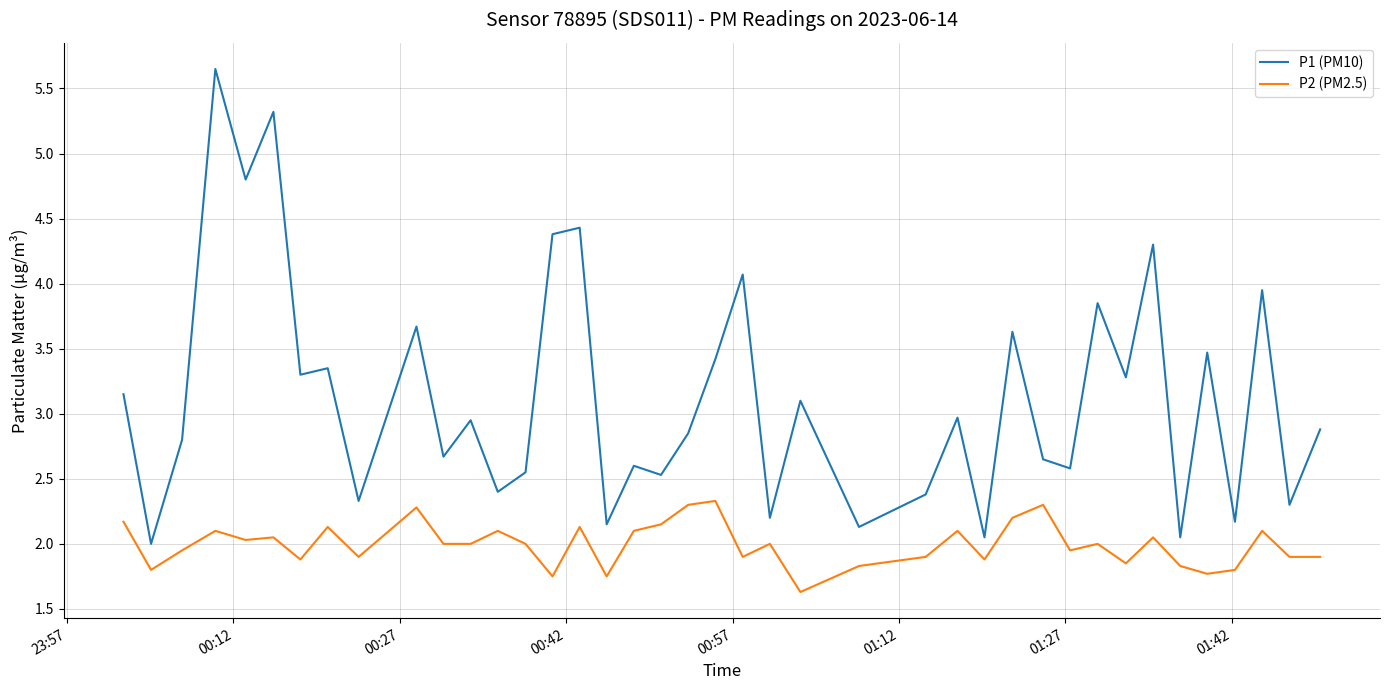

True or false: P1 (PM10) has more than 2 interior local peaks.

True